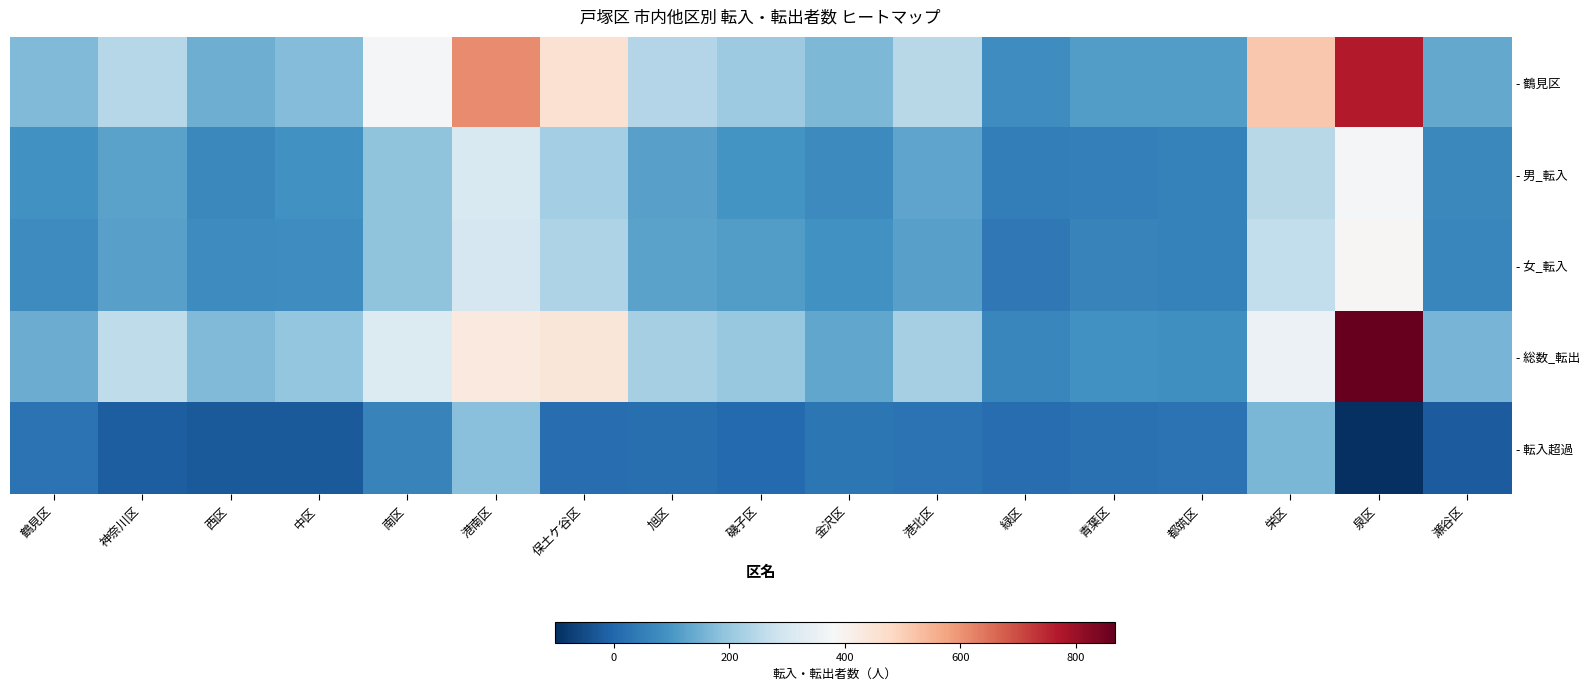

What is the minimum value shown in the chart?

-102